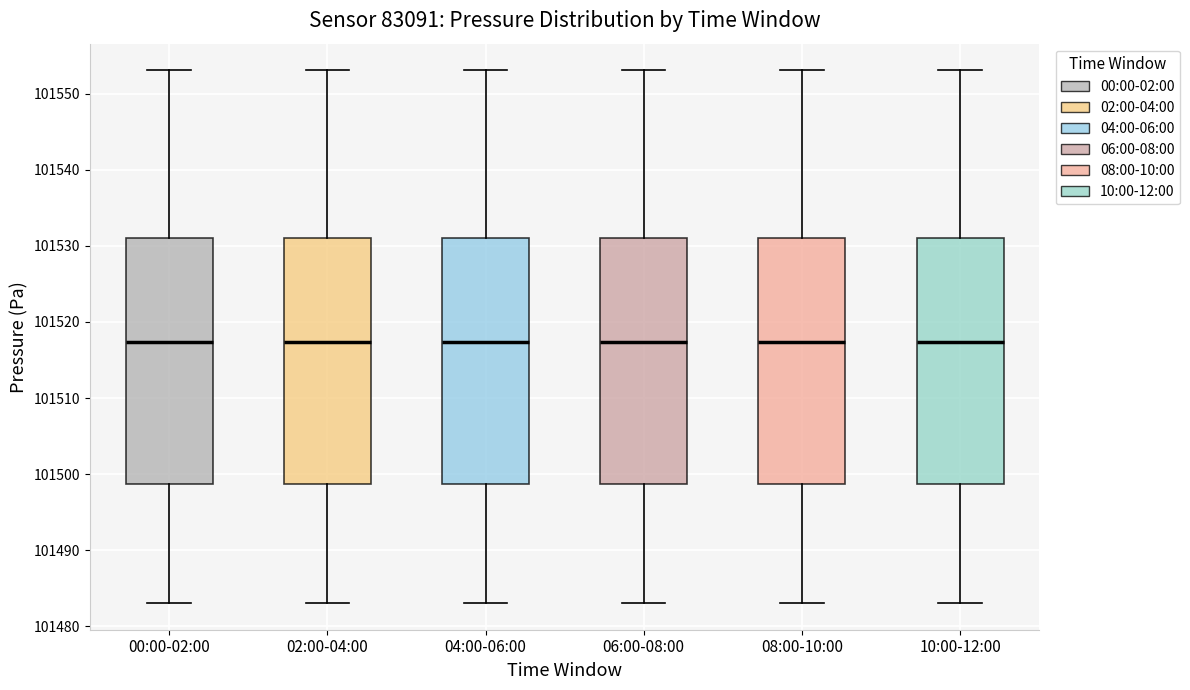

Reading left to right, transcribe this box plot: for each box, give where its median line is, the range the box spans, and where its two whiskers end, as read against the y-axis. The values are not printed on the chart, so give them approximately, as read against the axis.

00:00-02:00: median 101517, box 101499 to 101531, whiskers 101483 to 101553
02:00-04:00: median 101517, box 101499 to 101531, whiskers 101483 to 101553
04:00-06:00: median 101517, box 101499 to 101531, whiskers 101483 to 101553
06:00-08:00: median 101517, box 101499 to 101531, whiskers 101483 to 101553
08:00-10:00: median 101517, box 101499 to 101531, whiskers 101483 to 101553
10:00-12:00: median 101517, box 101499 to 101531, whiskers 101483 to 101553